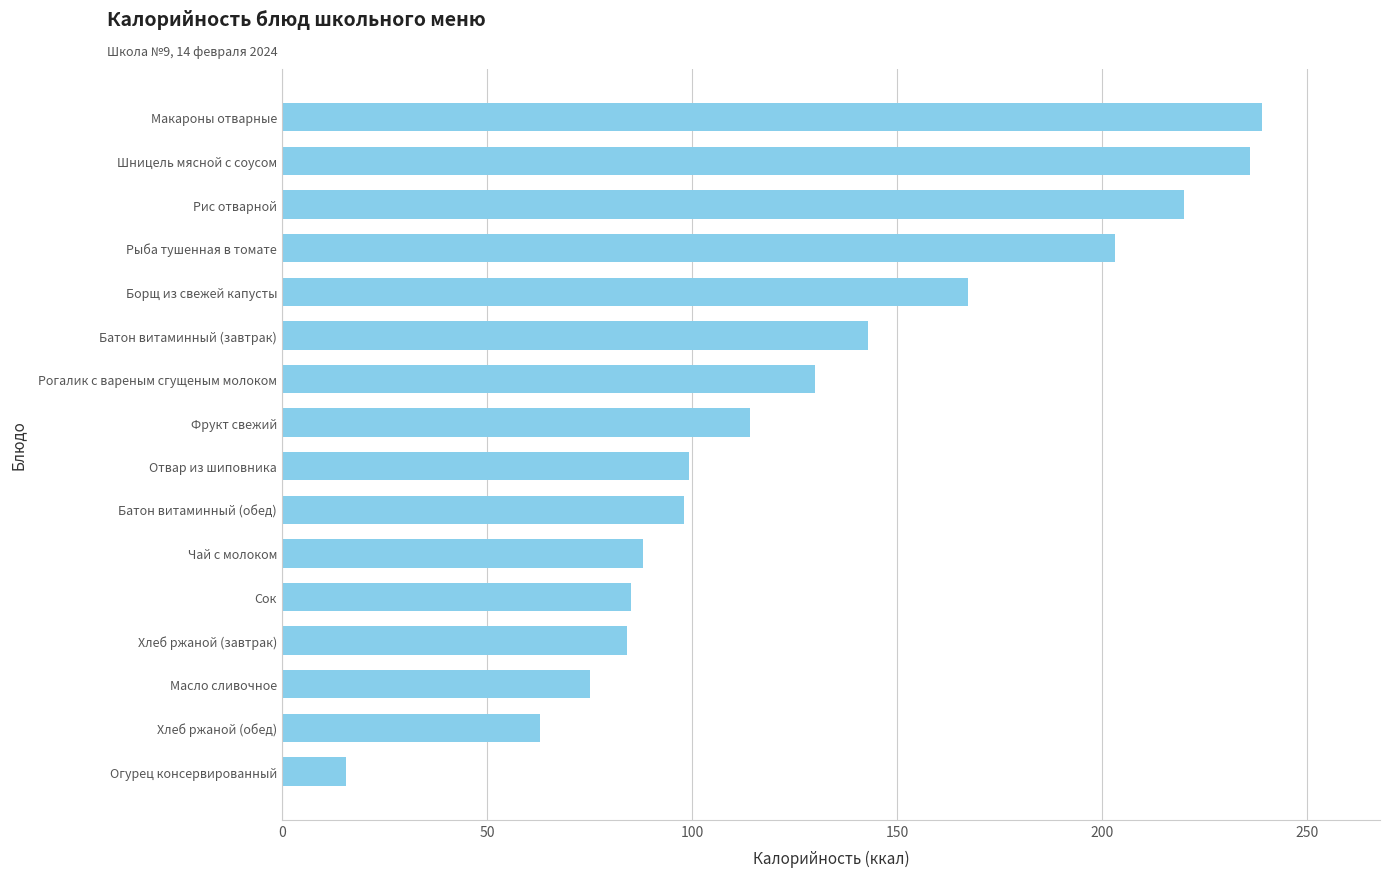

What is the change in value from Огурец консервированный to Масло сливочное?

+59.5